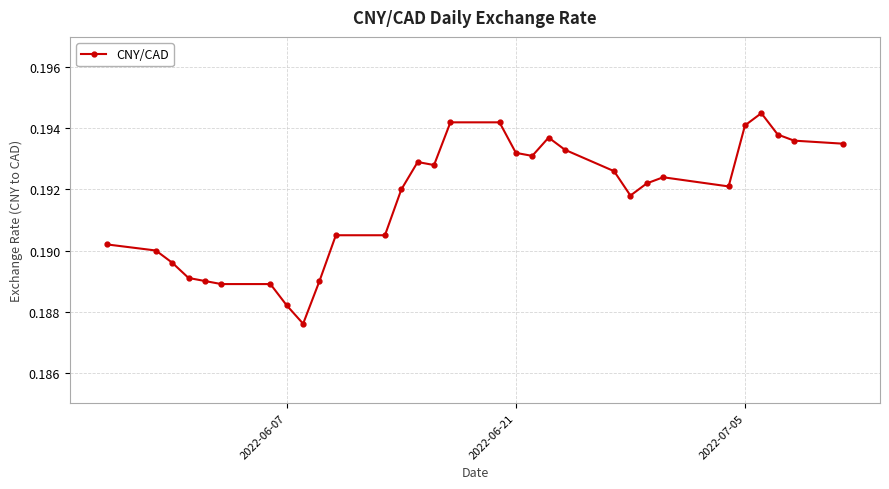

True or false: the data has more than 1 interior local peaks.

True